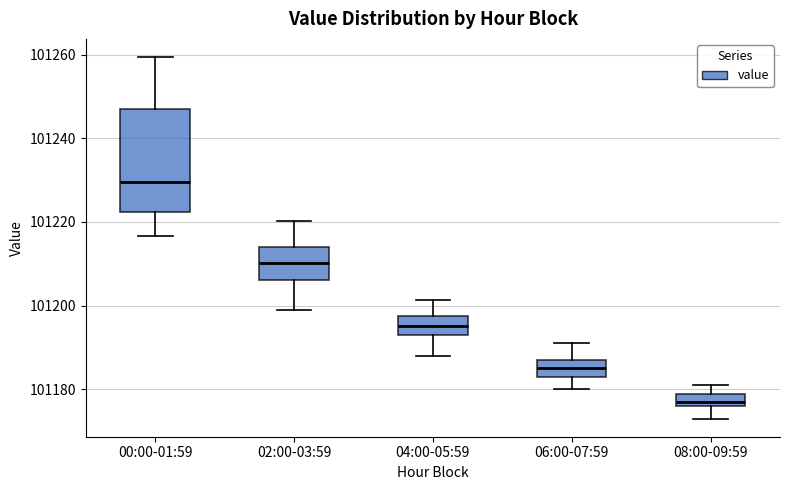

Where does the upper whisker of the box for 00:00-01:59 end on the y-axis? The values are not printed on the chart, so give them approximately, as read against the axis.

101260